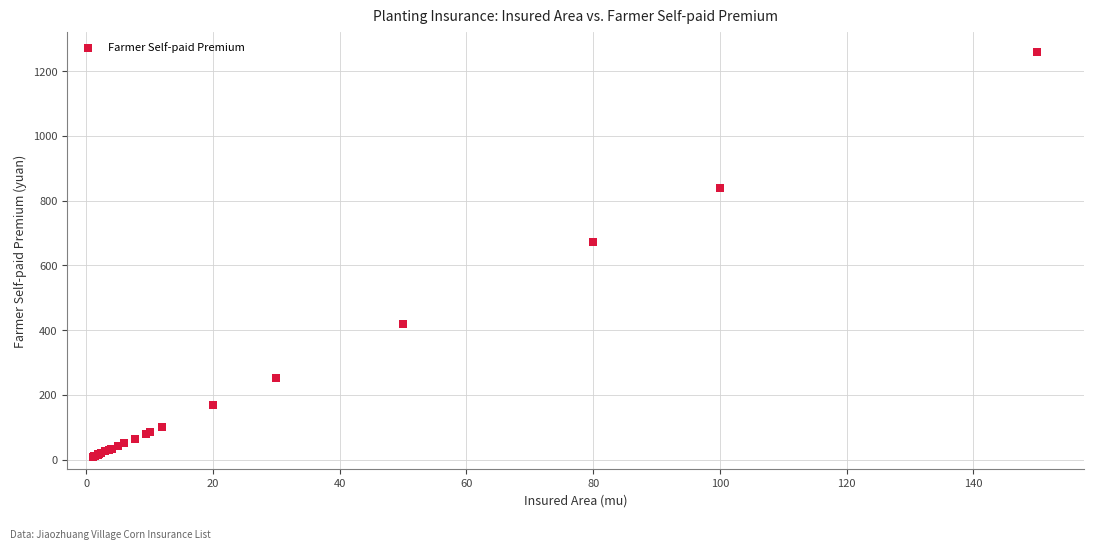

What Y value in the scatter plot is closest to 634?

672.0